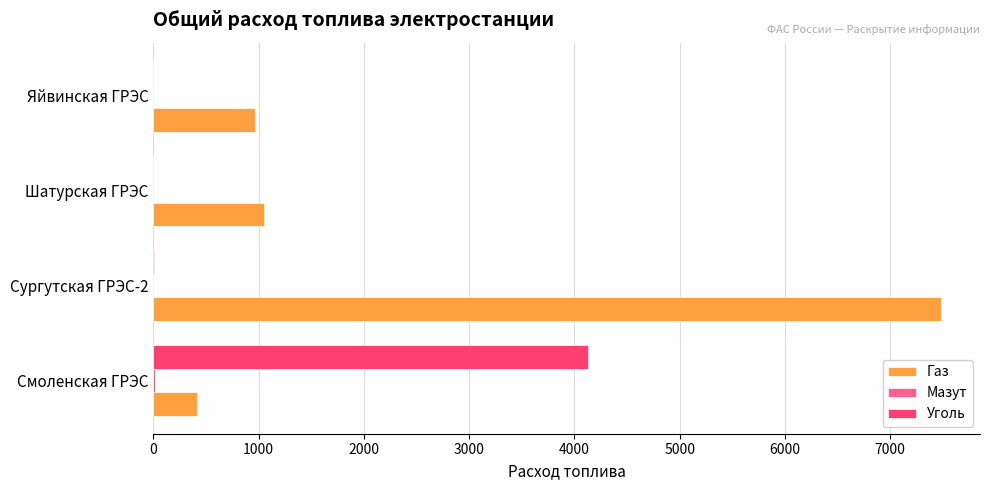

Which series has the largest total across all categories?

Газ